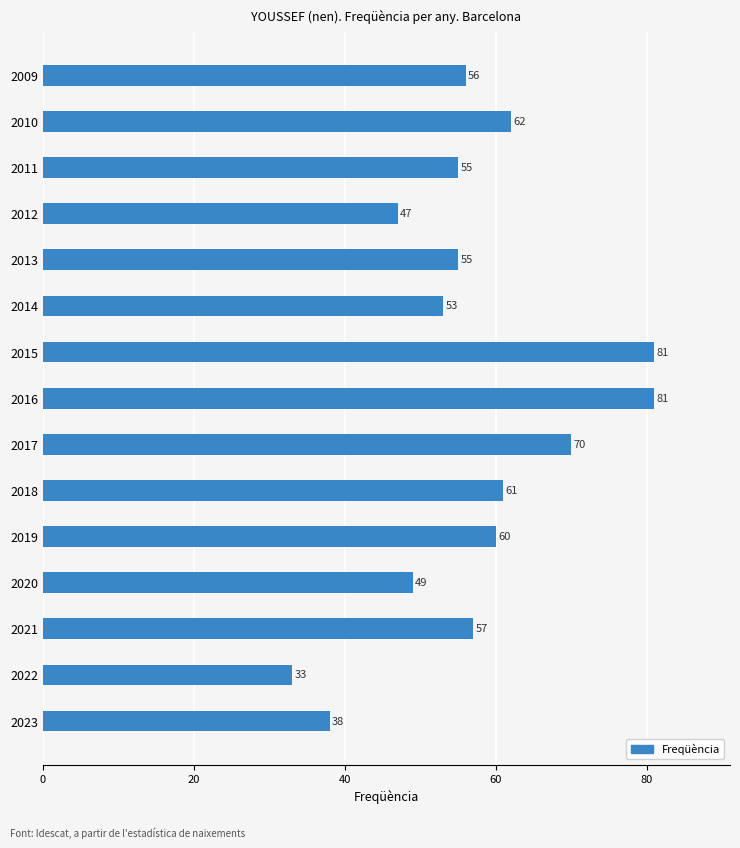

Read the value at 2016.

81